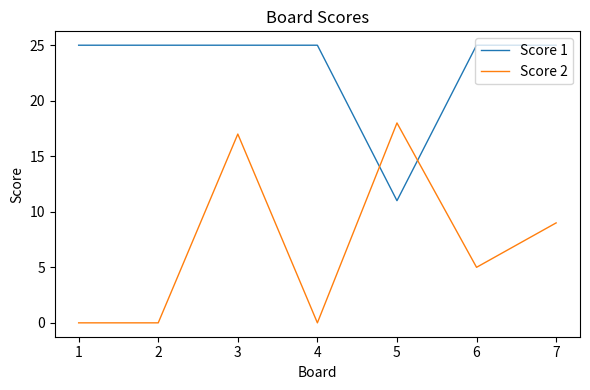

What is the total value across all series at 4?

25